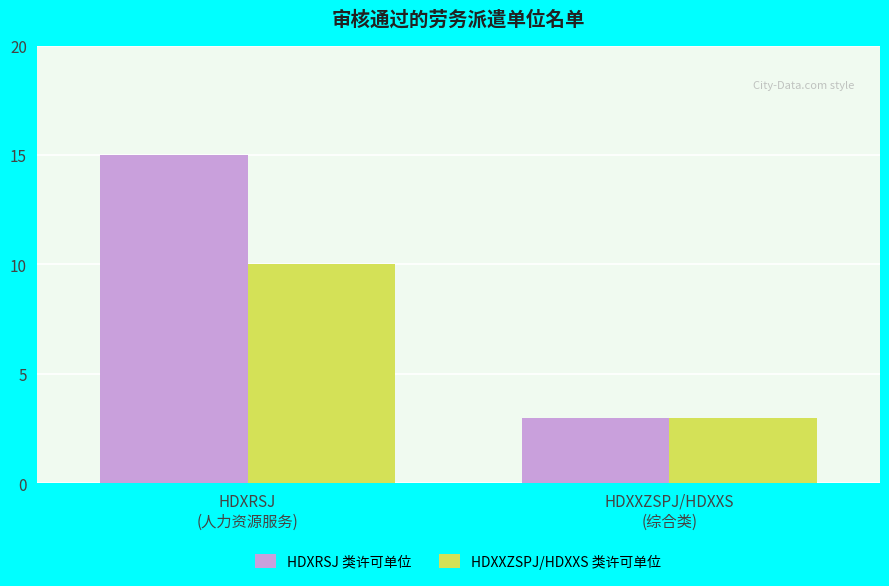

How many HDXRSJ 类许可单位 values are between 3 and 15?

2